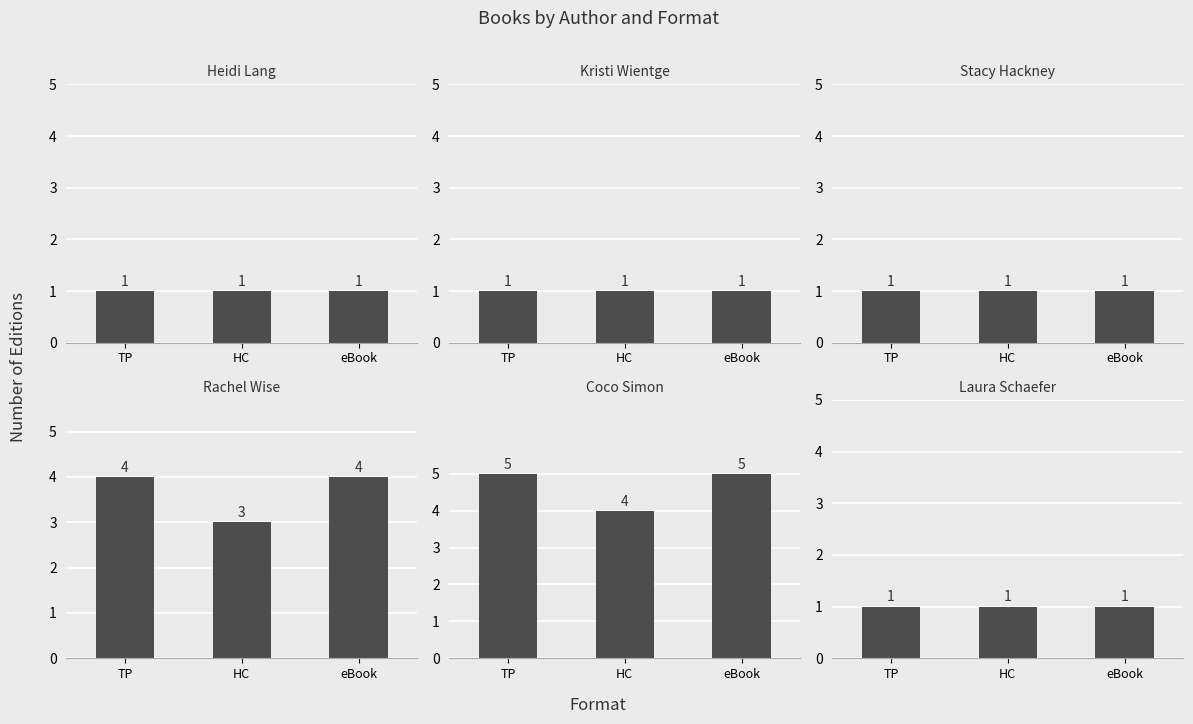

What is the difference between the highest and lowest values at eBook?

4